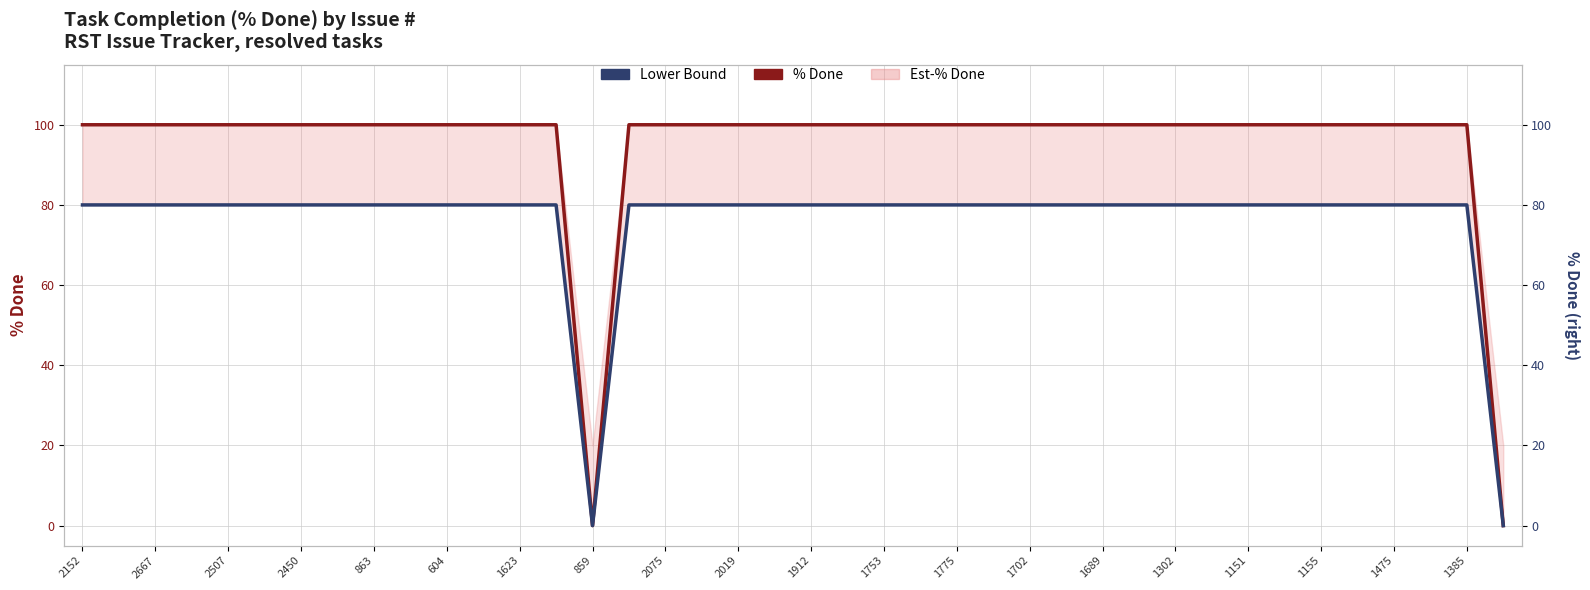

List the series in order of their overall mean, highest first.

% Done, Lower Bound